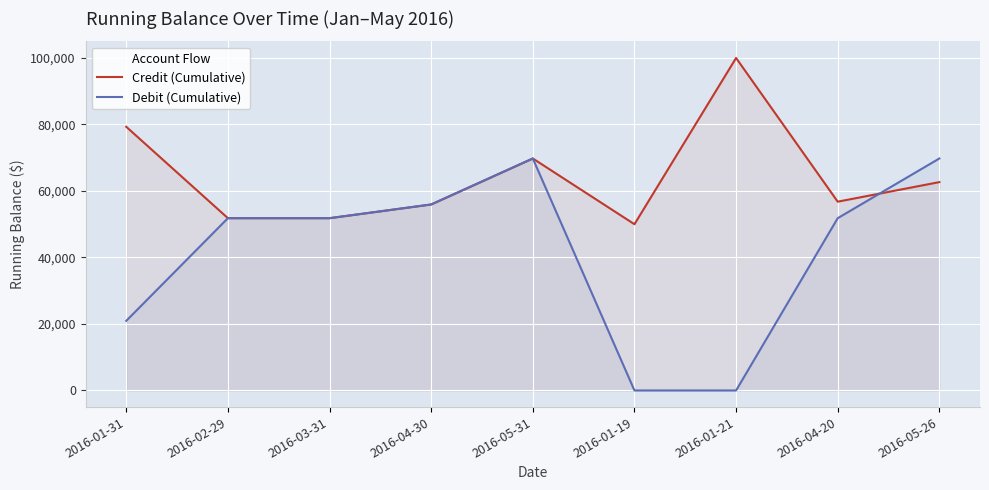

What is the lowest value of the Credit (Cumulative) series?

50000